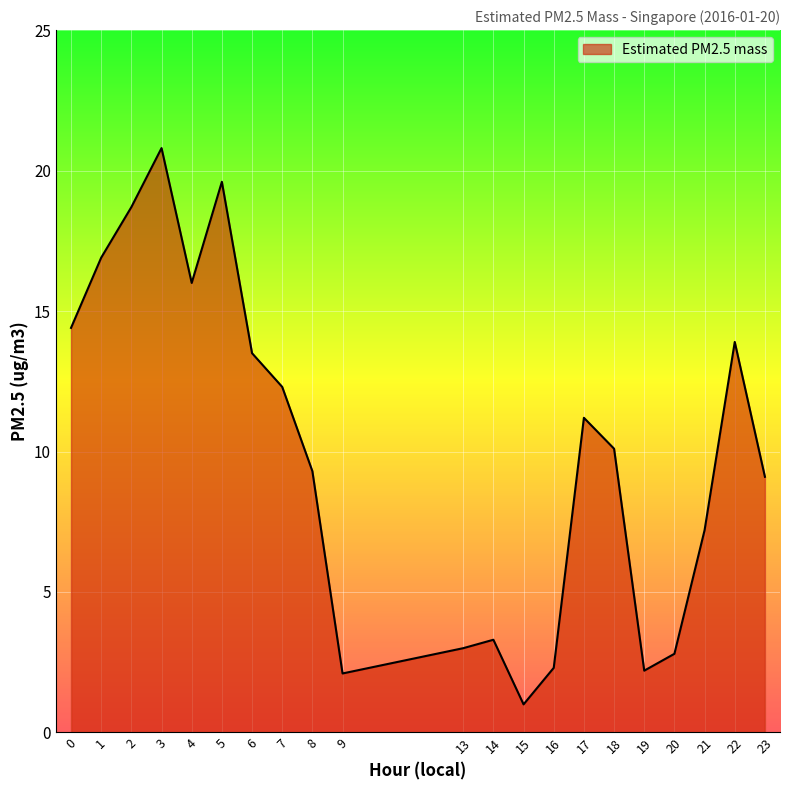

What is the average value?

10.0